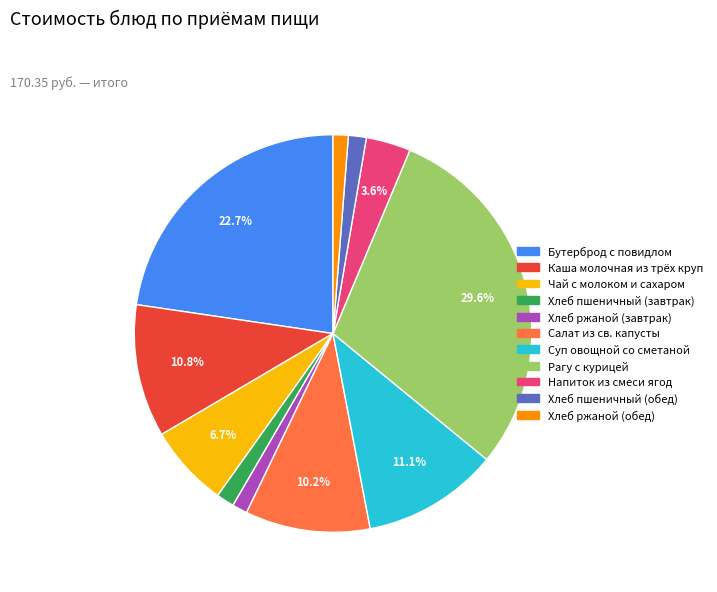

Does Бутерброд с повидлом account for over 50% of the chart?

No